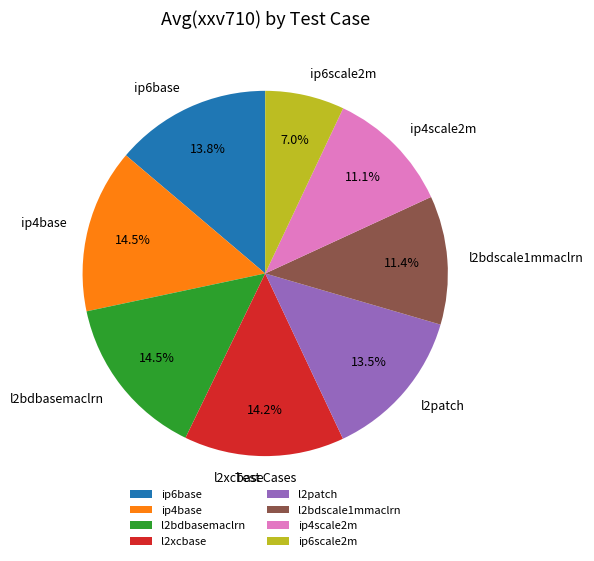

Approximately how many times larger is the value at ip4base compared to ip6base?

1.1